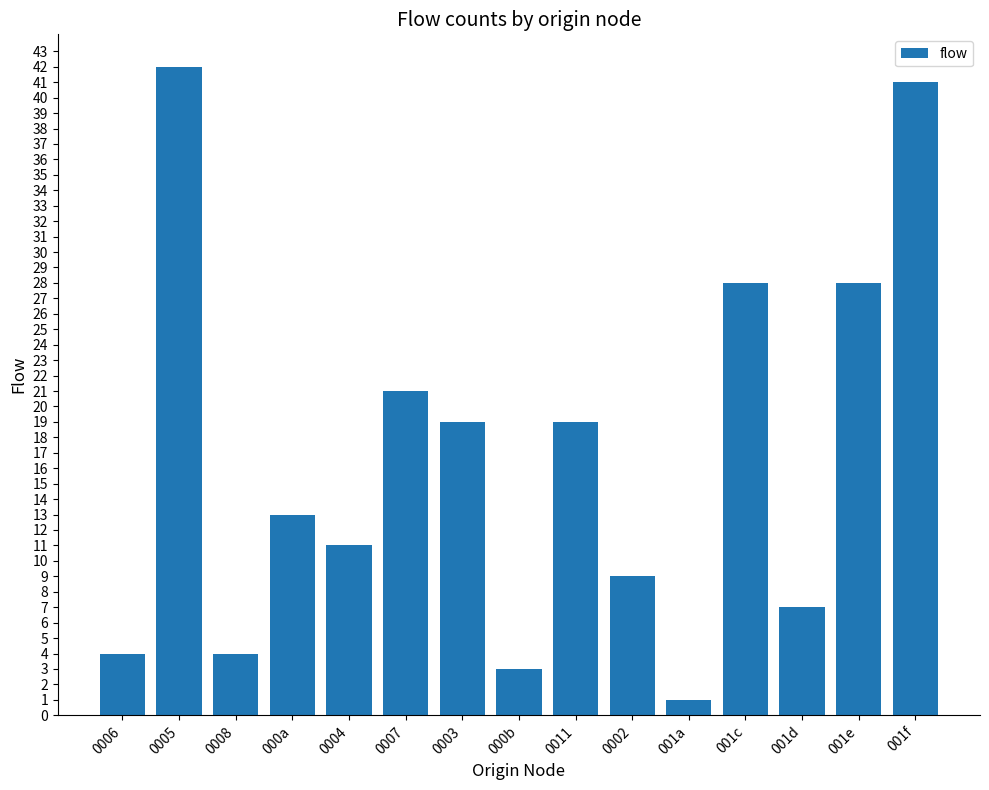

True or false: the data shows 19 at 0005.

False